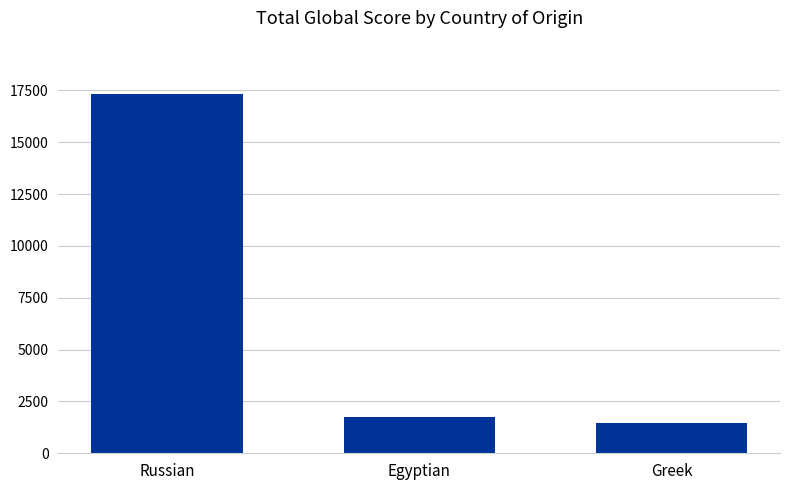

True or false: the data shows 2597 at Egyptian.

False